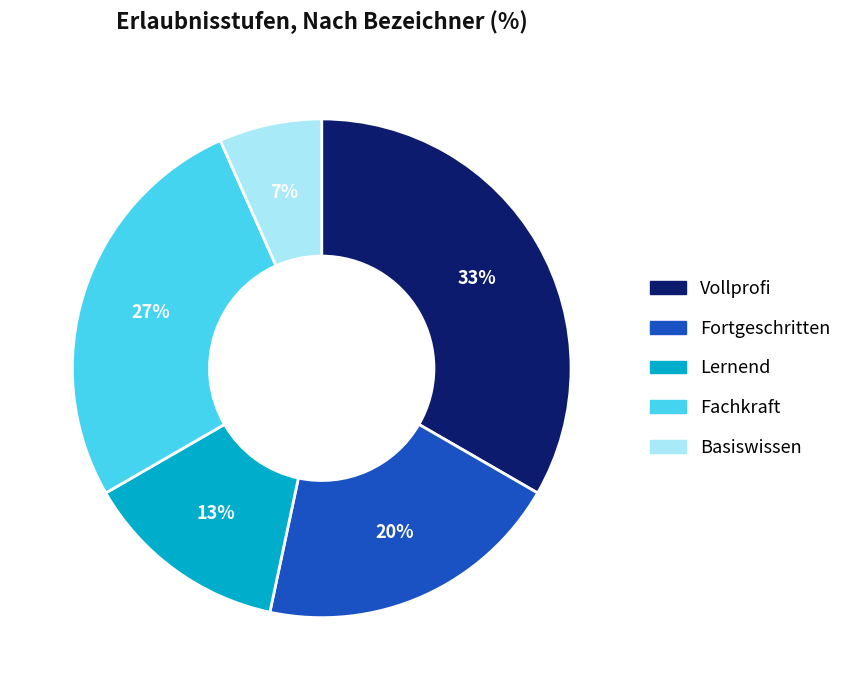

Which has a higher value, Fortgeschritten or Basiswissen?

Fortgeschritten